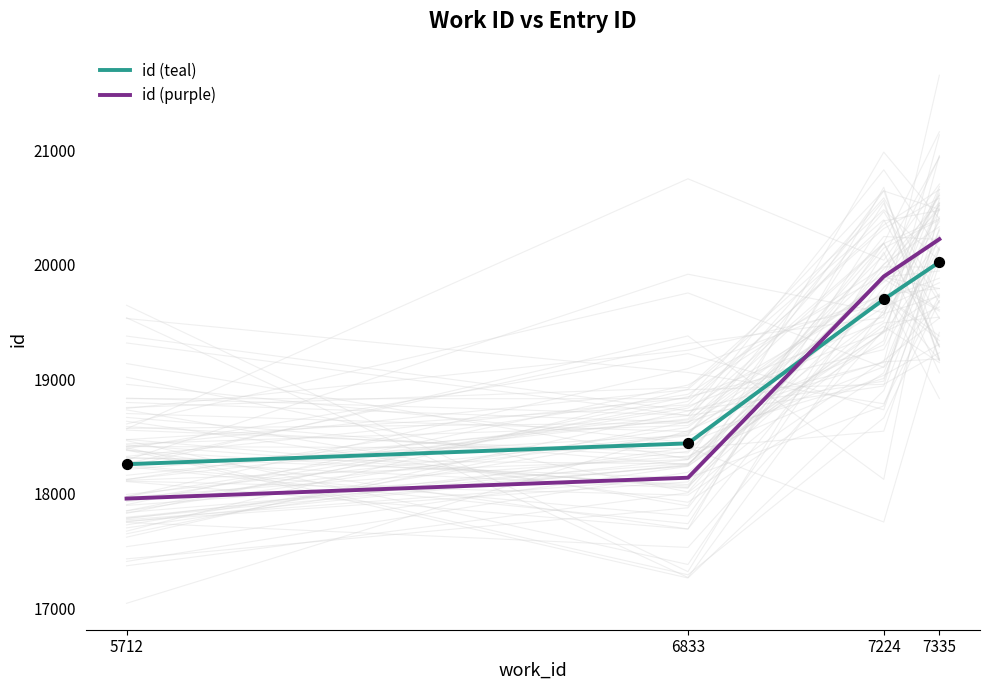

Which series reaches the minimum Y coordinate?

id (purple)